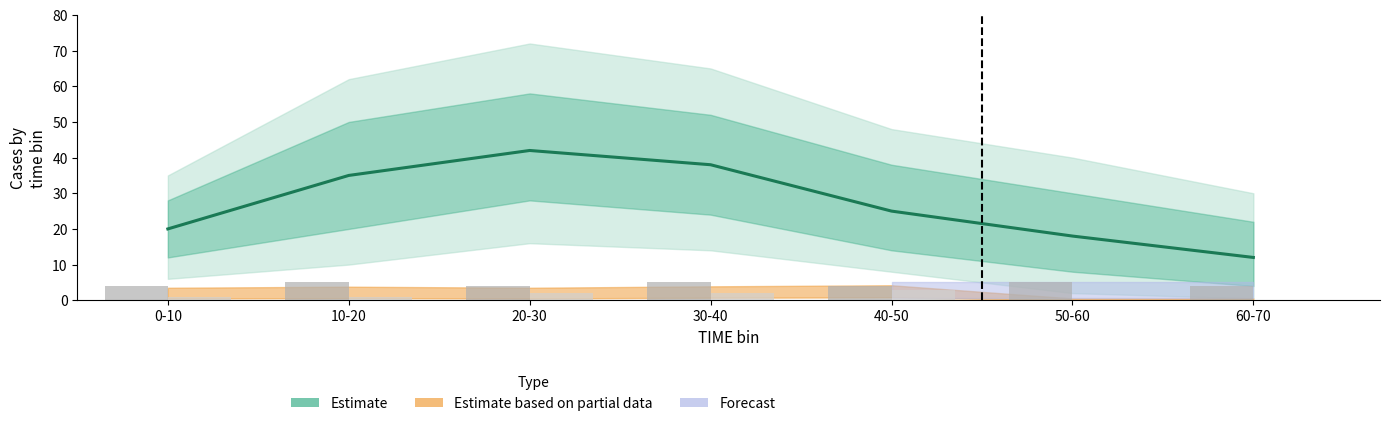

What is the lowest value of the T=1 (raw counts) series?

4